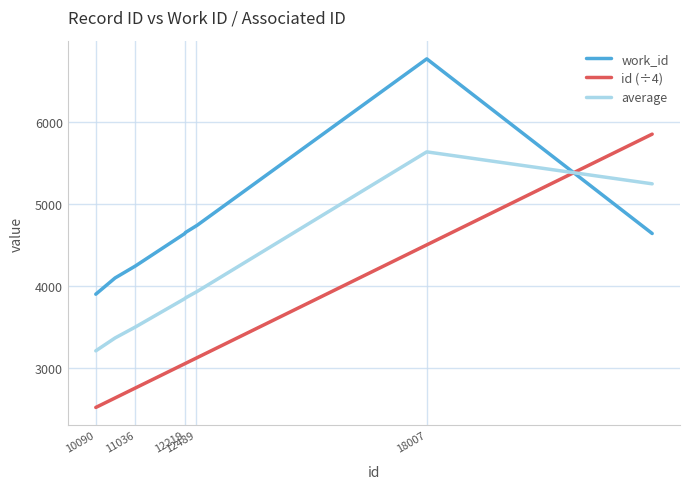

Which series has the largest total across all categories?

work_id